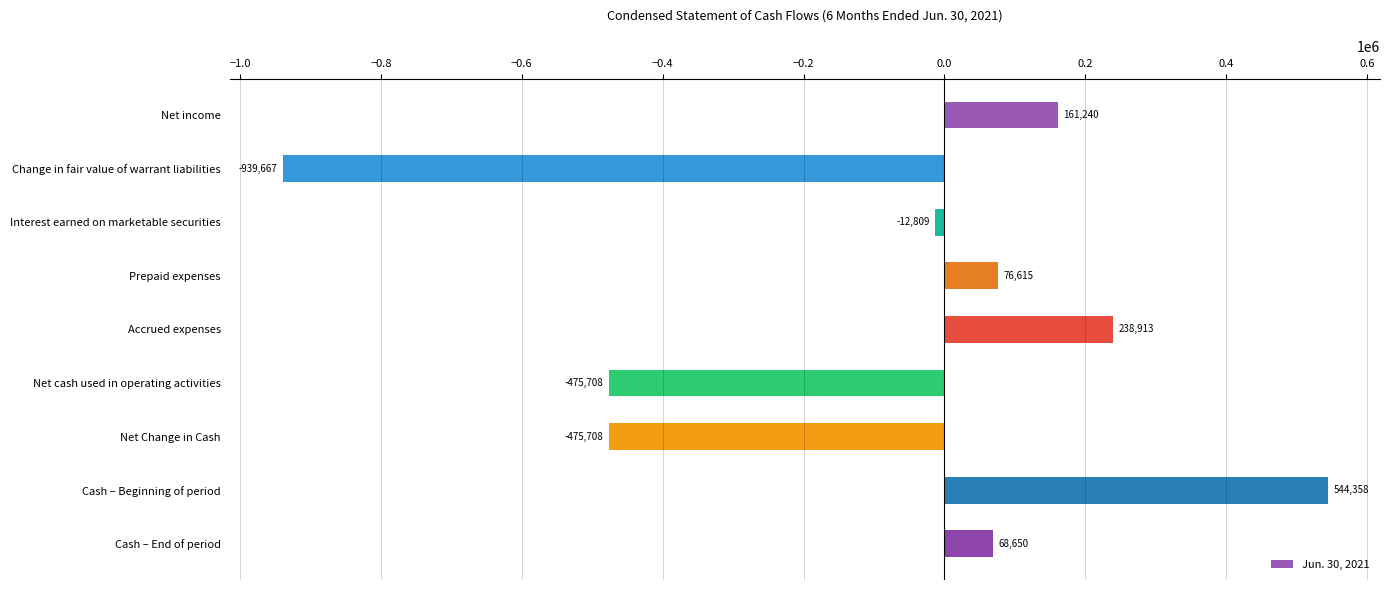

Is it true that the value at Accrued expenses is 238913?

True